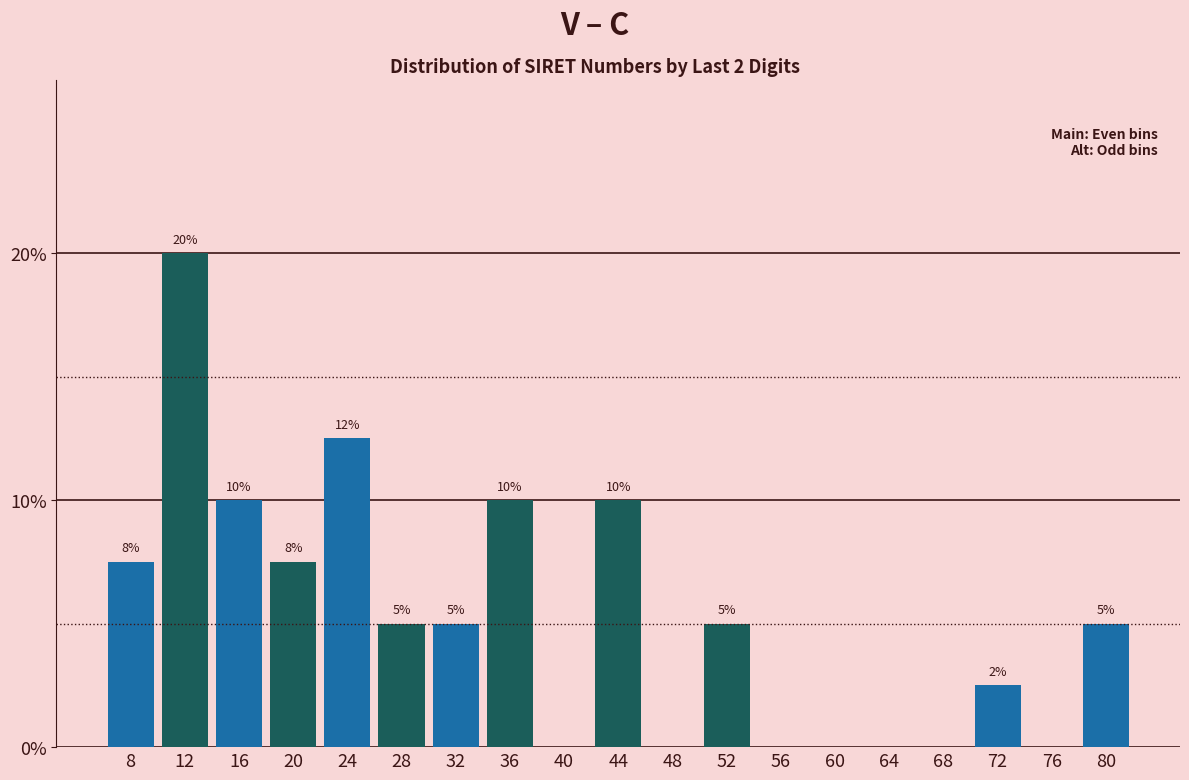

Between 60 and 72, which is larger?

72